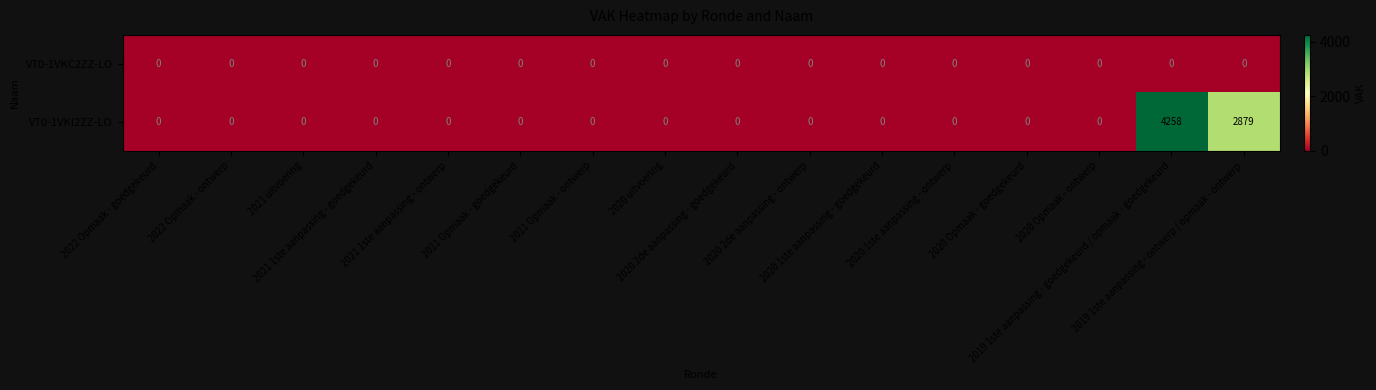

At how many categories does at least one series exceed 1600?

2